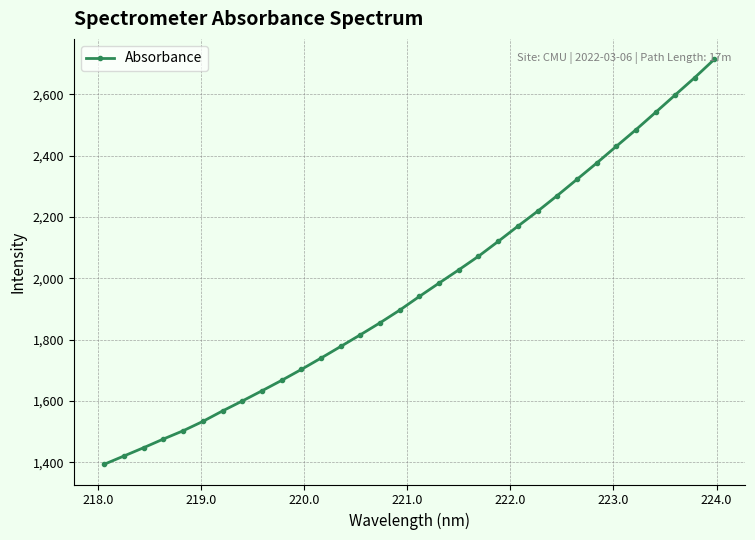

What is the value of the 17th point from the left?

1940.6